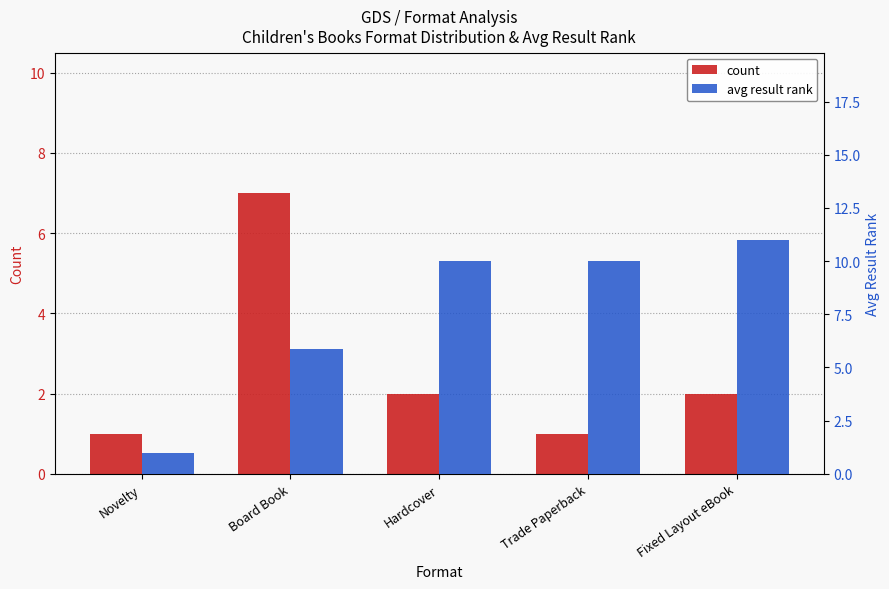

What is the value of the avg result rank bar at the 3rd from the left?

10.0